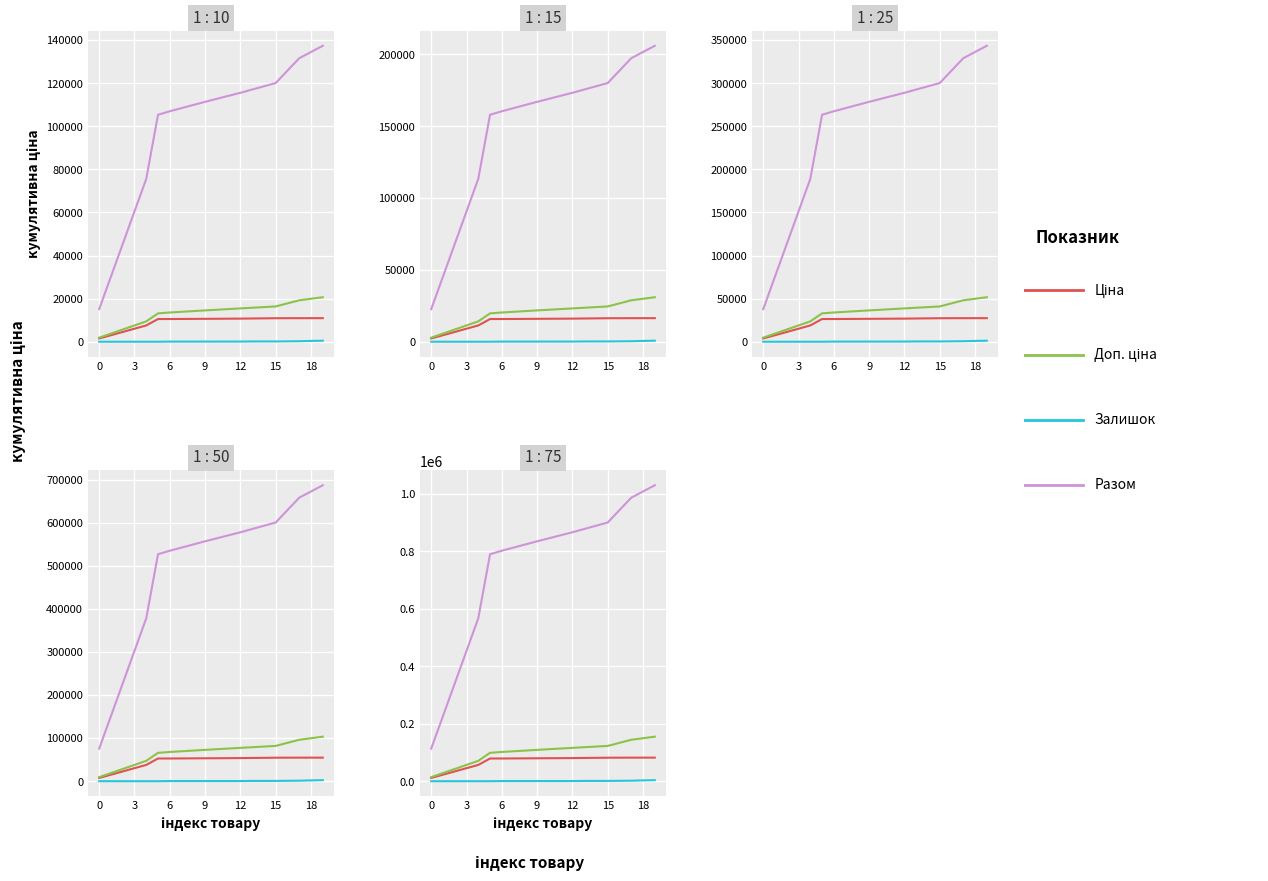

What is the difference between the Ціна values at 9 and 15?

754.8